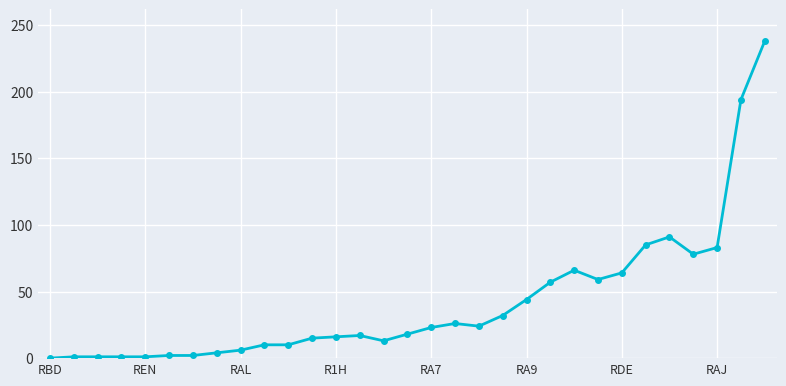

True or false: the data has more than 2 interior local peaks.

True